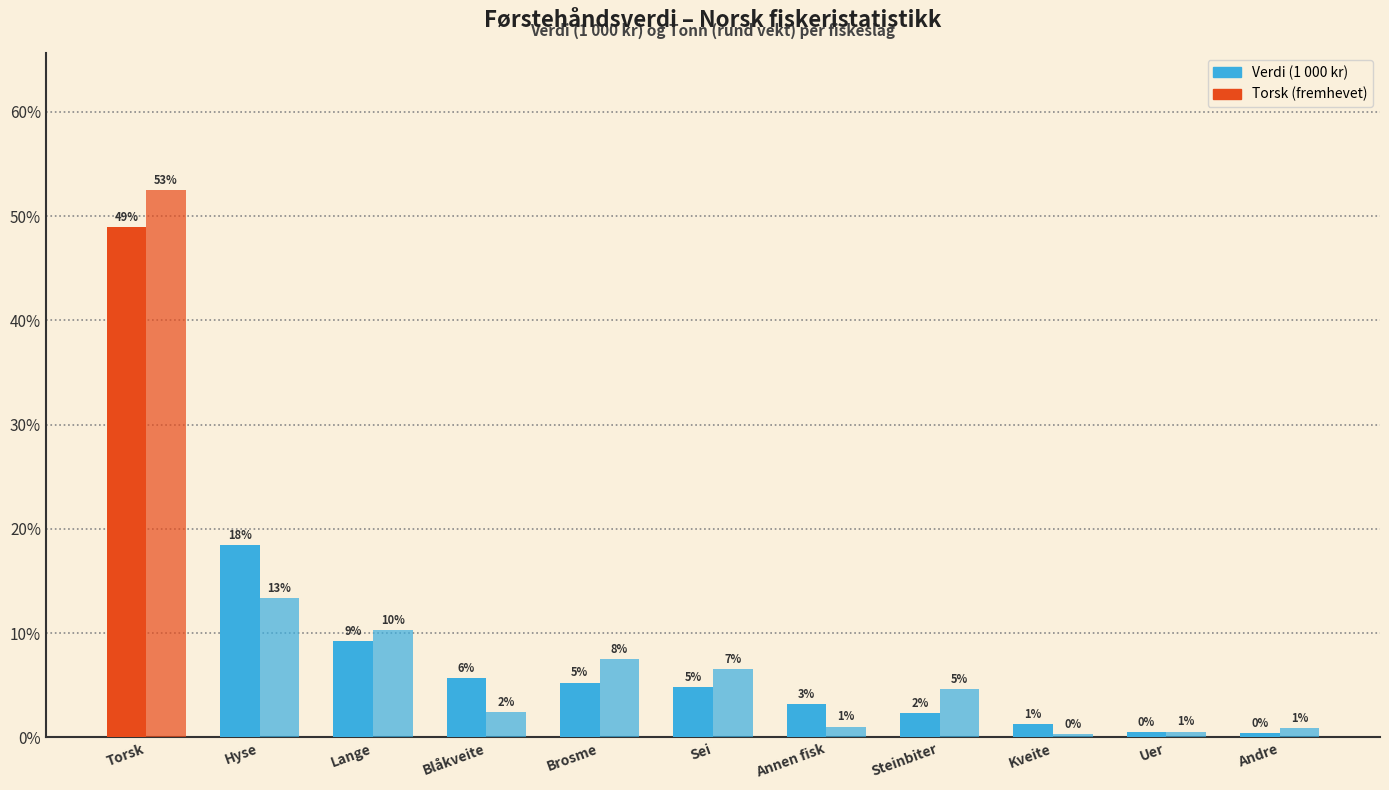

Does the chart contain stacked bars?

No